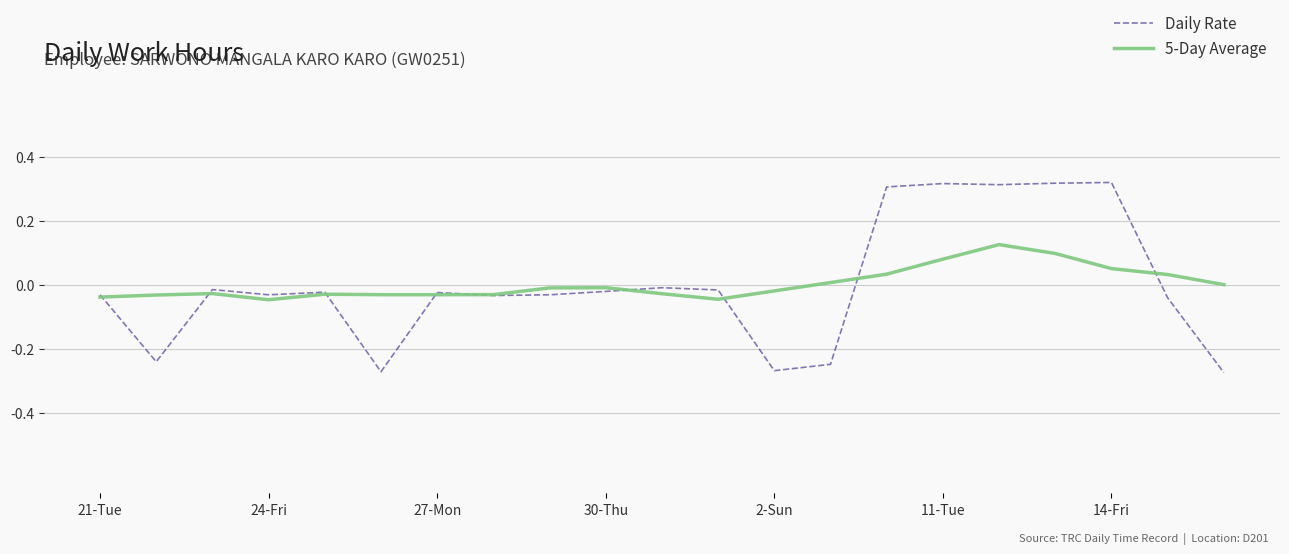

Which series has the largest range (max minus min)?

Daily Rate